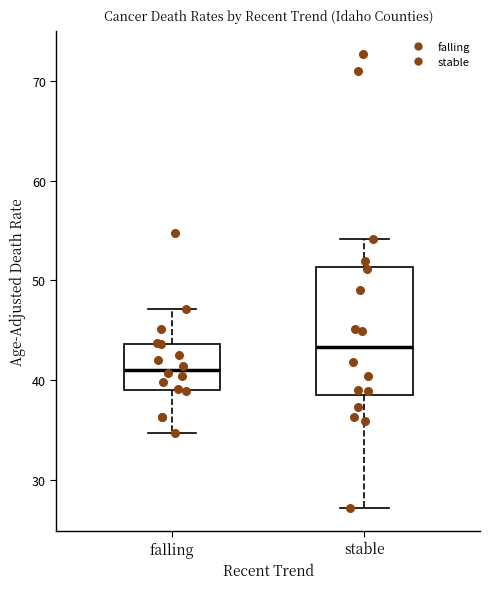

Reading left to right, transcribe this box plot: for each box, give where its median line is, the range the box spans, and where its two whiskers end, as read against the y-axis. The values are not printed on the chart, so give them approximately, as read against the axis.

falling: median 41, box 39 to 44, whiskers 35 to 47
stable: median 43, box 39 to 51, whiskers 27 to 54